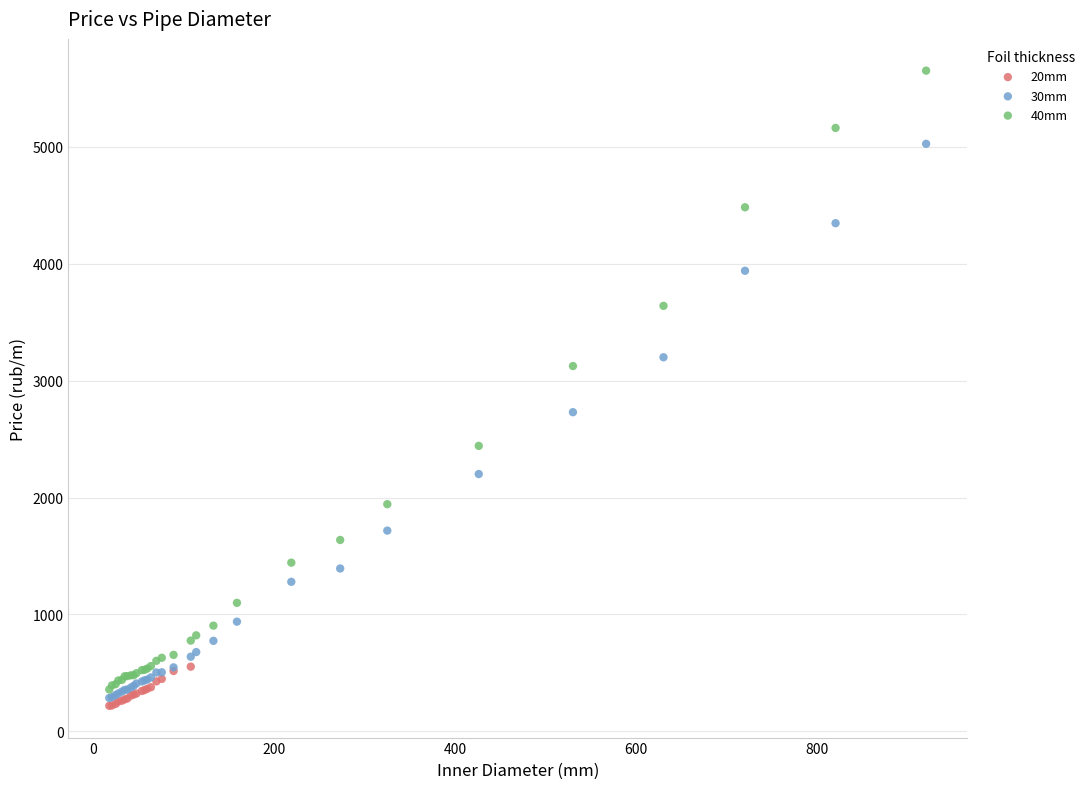

Which series contains the highest Y value?

40mm